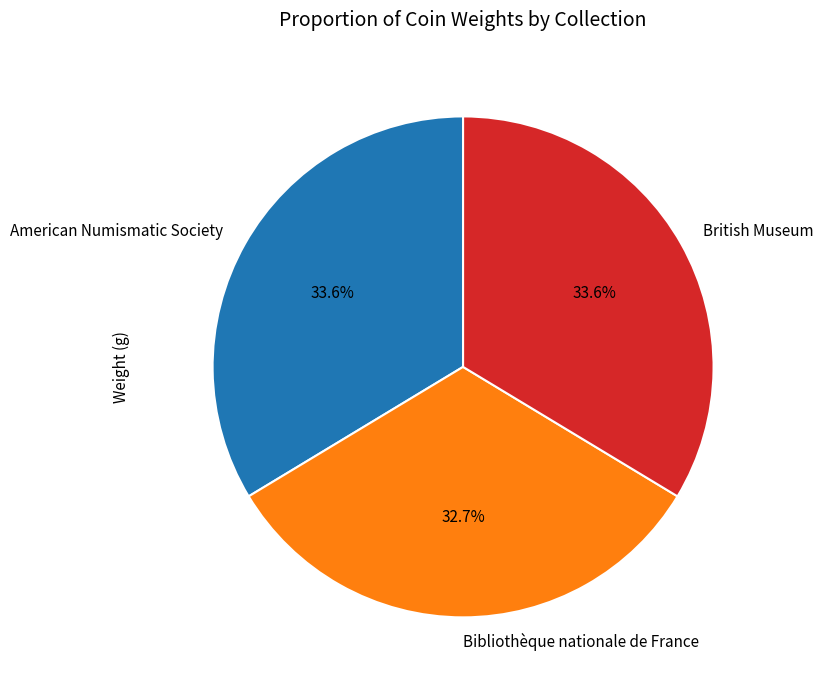

What percentage is the American Numismatic Society slice, to the nearest percent?

34%